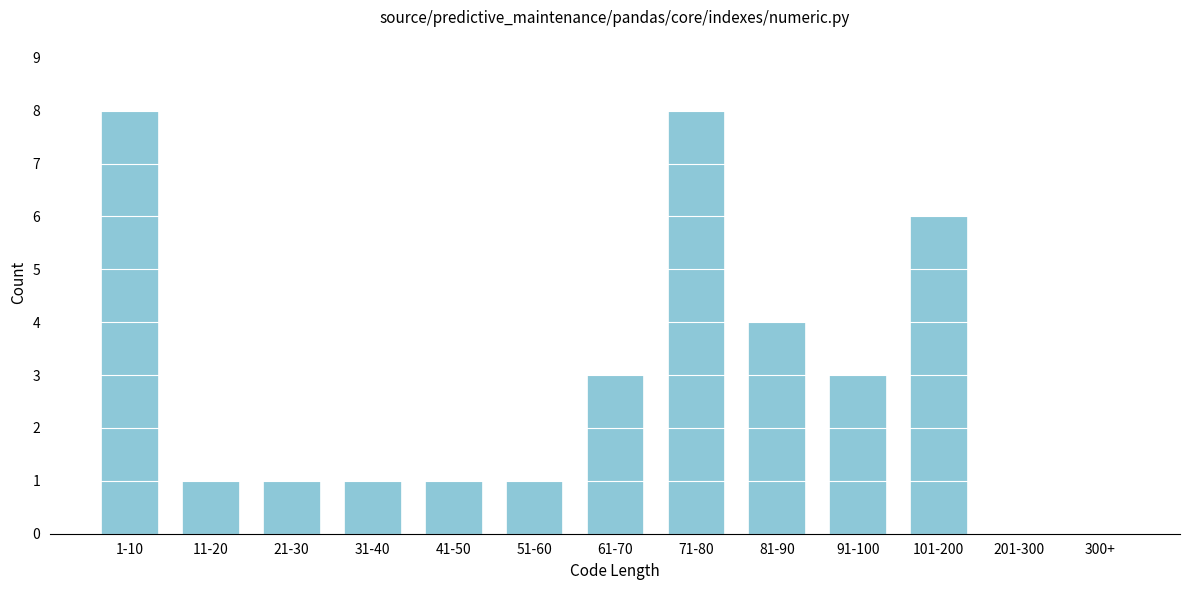

Reading left to right, extract all data points from this chart.

1-10=8	11-20=1	21-30=1	31-40=1	41-50=1	51-60=1	61-70=3	71-80=8	81-90=4	91-100=3	101-200=6	201-300=0	300+=0